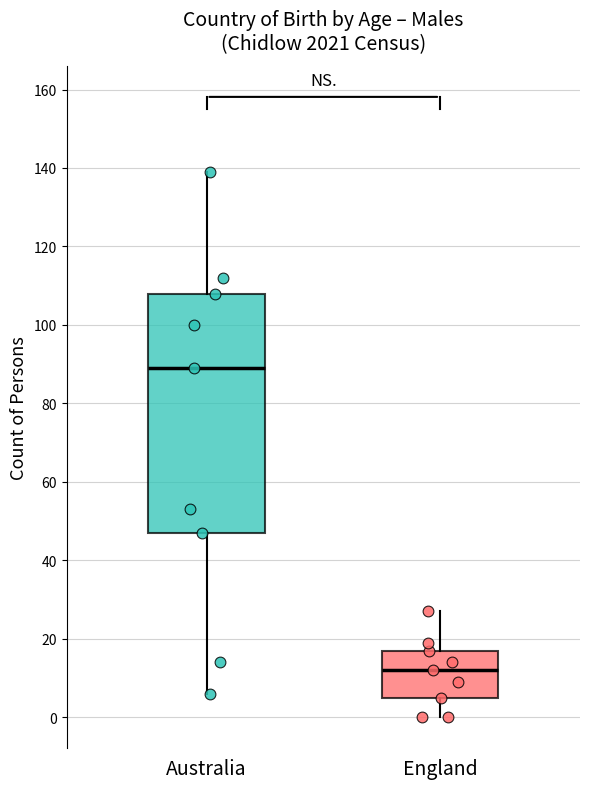

Where does the lower whisker of the box for England end on the y-axis? The values are not printed on the chart, so give them approximately, as read against the axis.

0